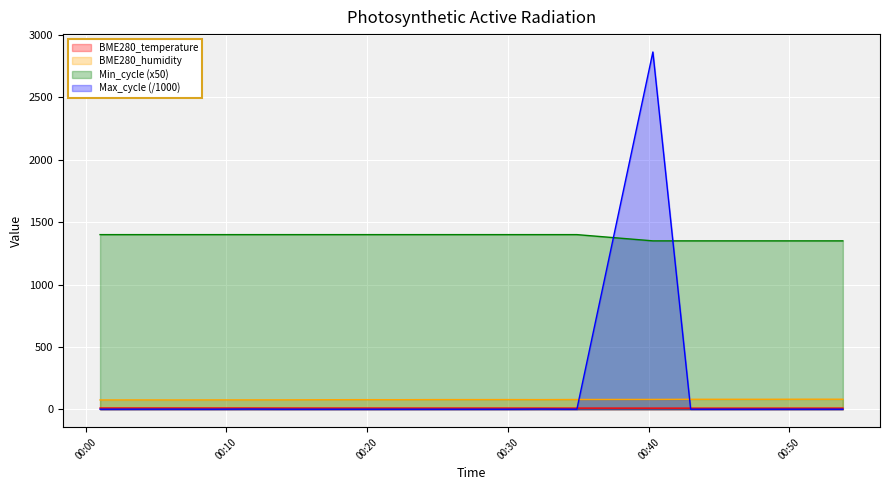

Does the chart display data point markers on the line(s)?

No